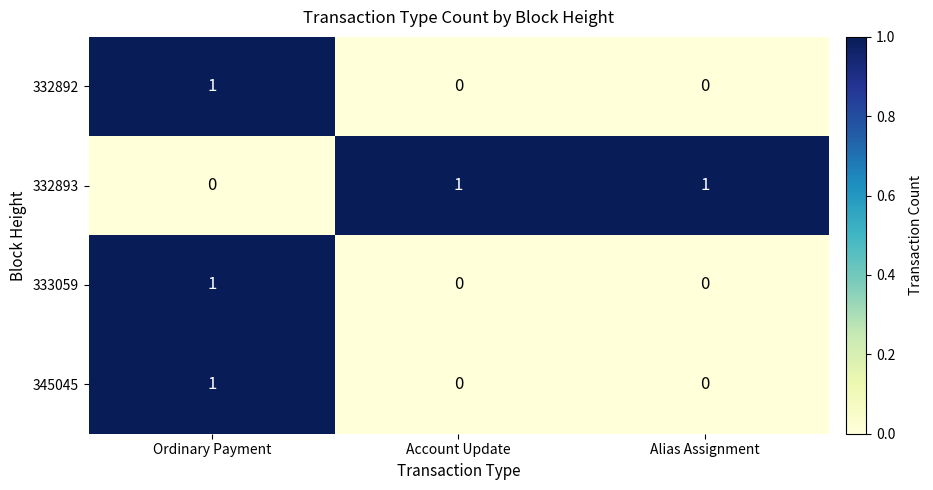

At how many categories does at least one series exceed 0?

3